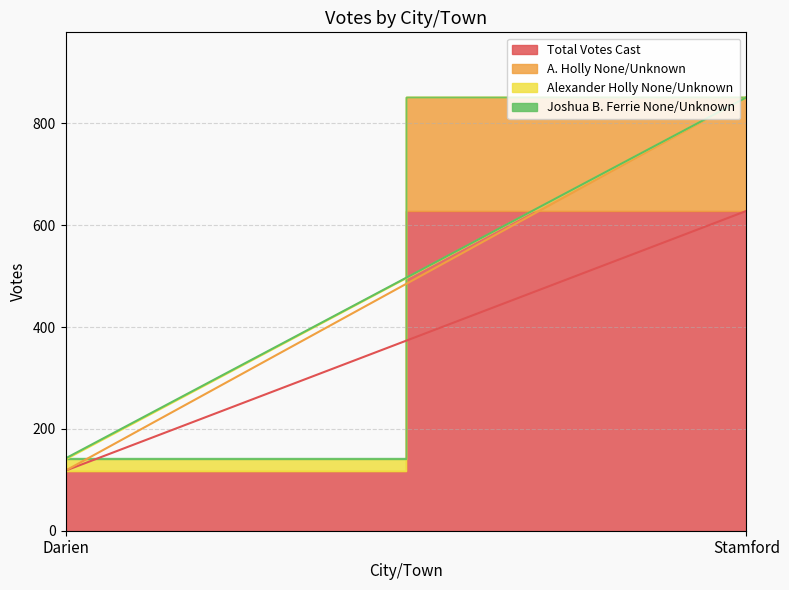

What is the sum of the Total Votes Cast values at Darien and Stamford?

746